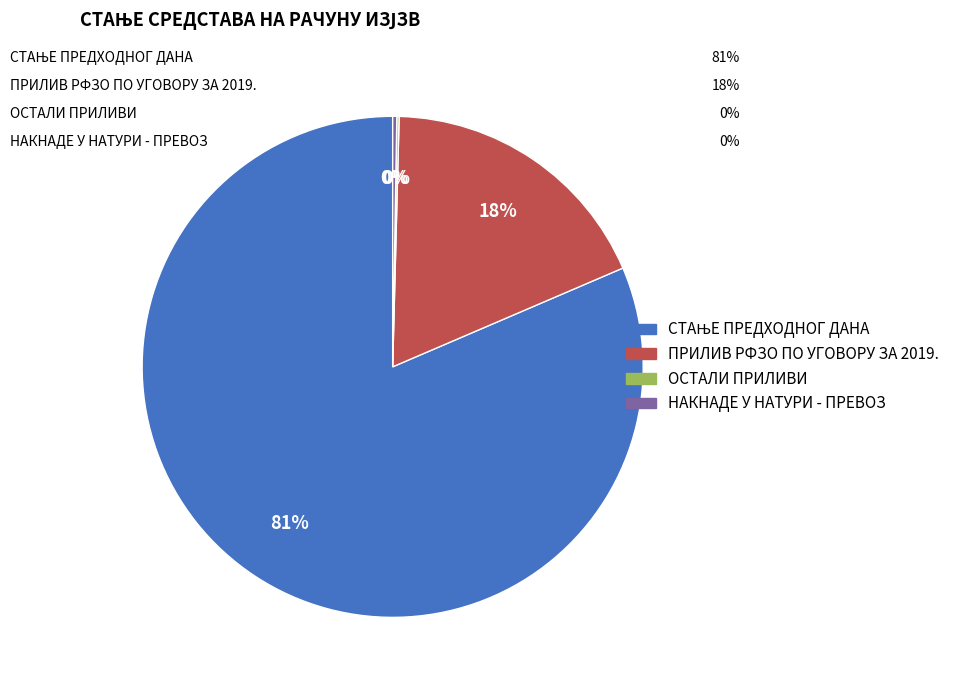

To the nearest percent, what portion does ПРИЛИВ РФЗО ПО УГОВОРУ ЗА 2019. represent?

18%